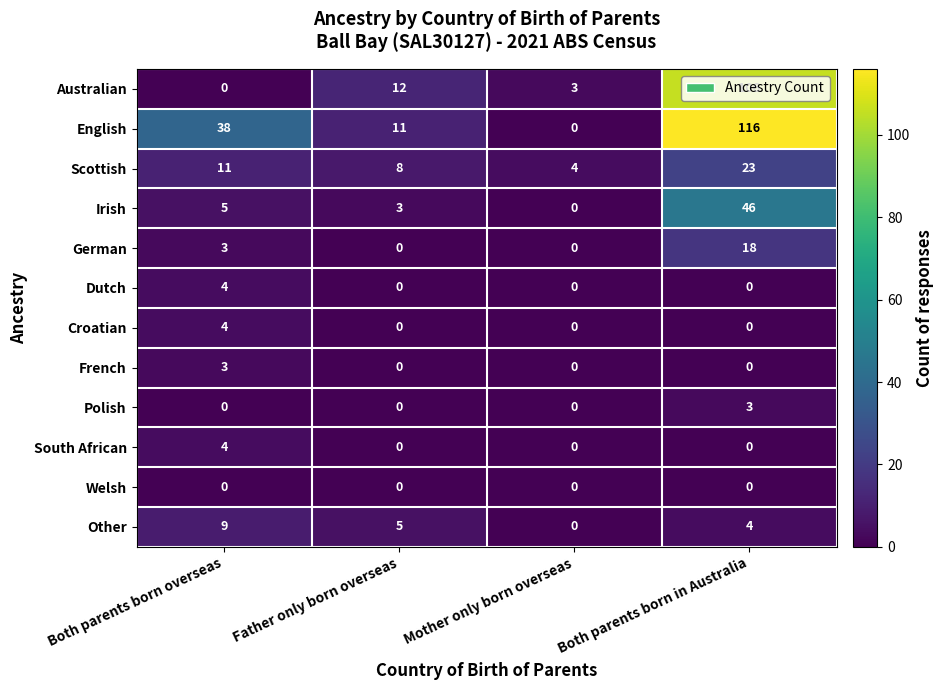

Which series has the largest range (max minus min)?

English